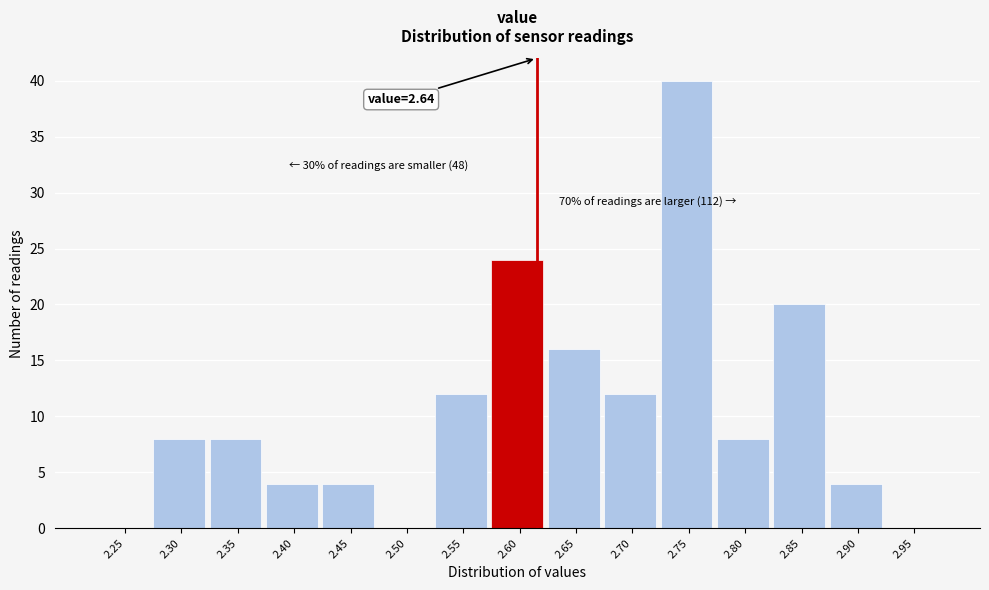

Reading left to right, extract all data points from this chart.

2.25=0	2.30=8	2.35=8	2.40=4	2.45=4	2.50=0	2.55=12	2.60=24	2.65=16	2.70=12	2.75=40	2.80=8	2.85=20	2.90=4	2.95=0